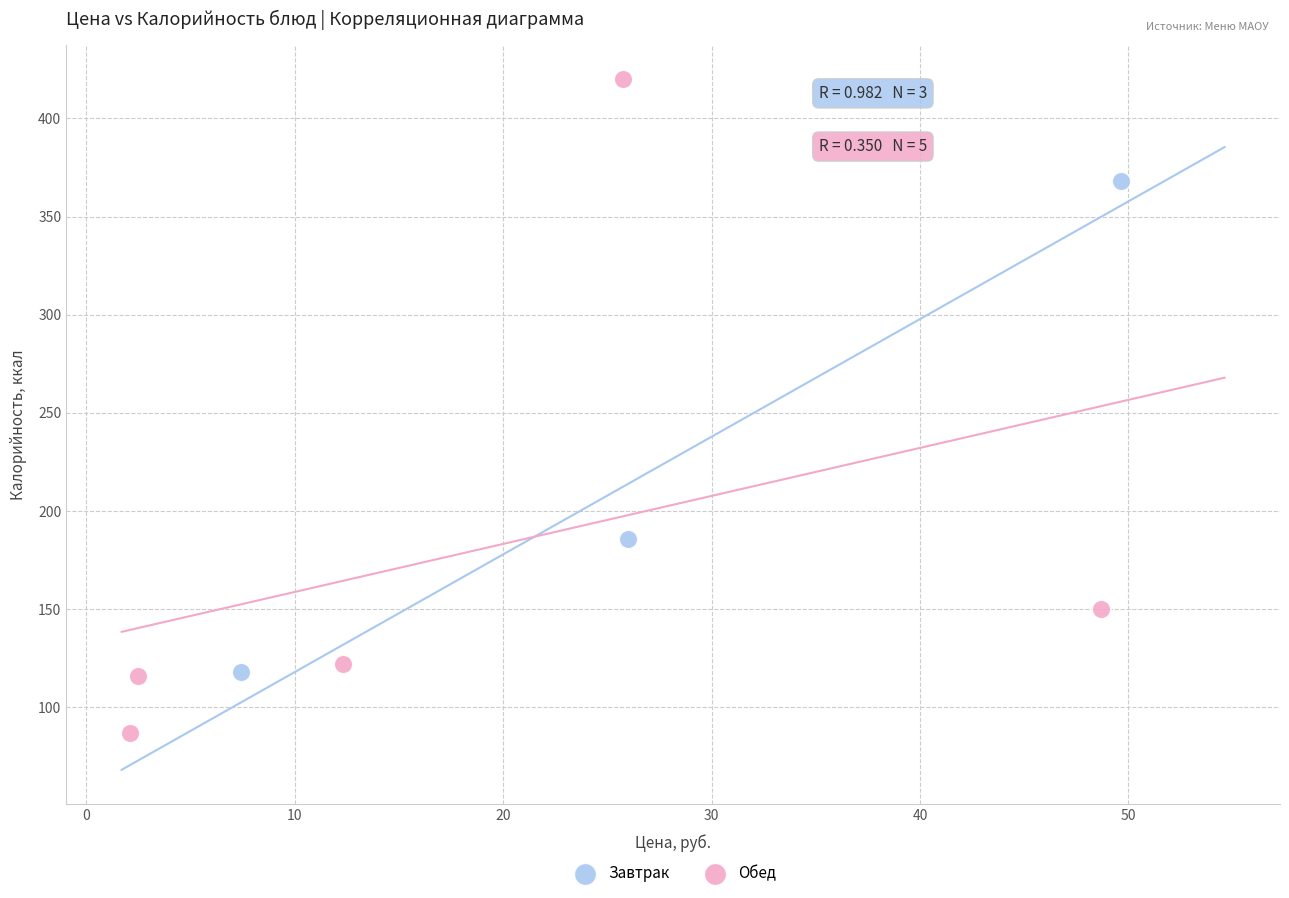

What are all the series names shown in the legend?

Завтрак, Обед